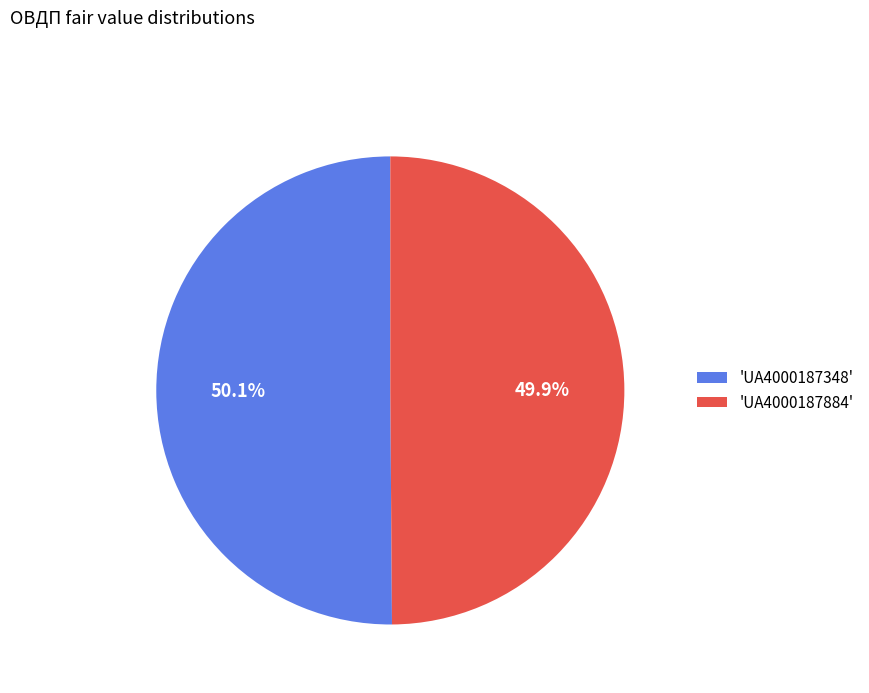

What percentage do 'UA4000187348' and 'UA4000187884' together represent?

100.0%